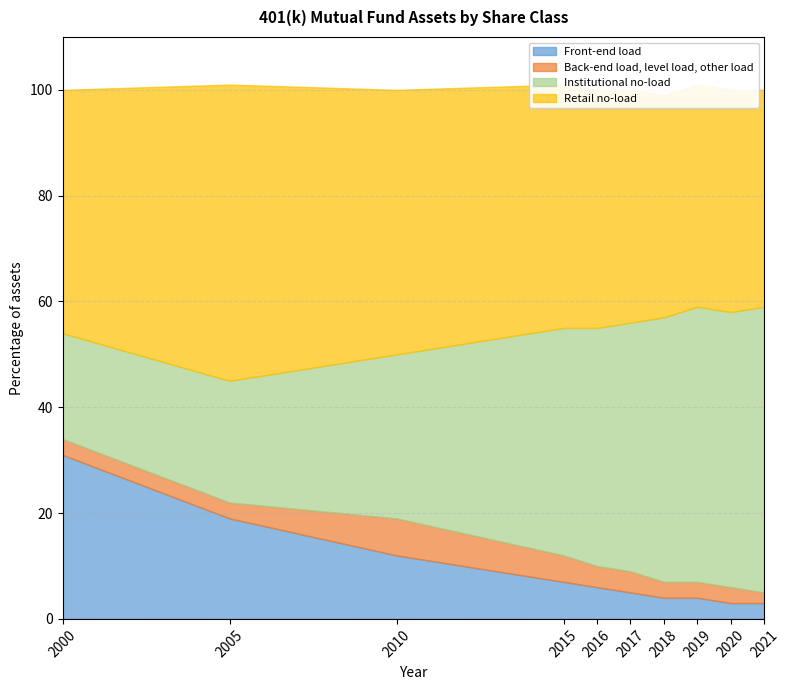

At which label is Institutional no-load closest to 37?

2010